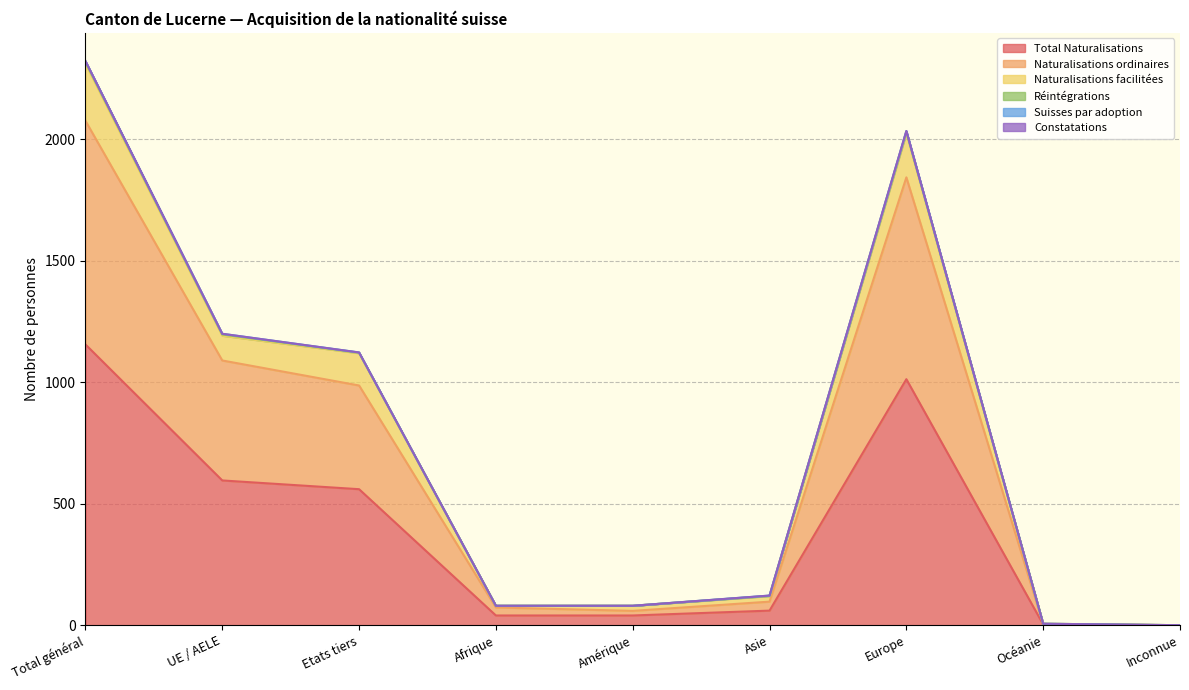

How many values in the Total Naturalisations series exceed 60?

4